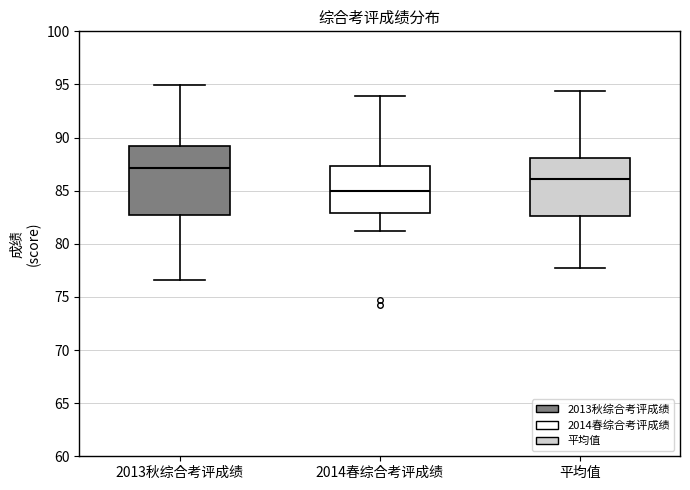

Reading left to right, read every box against the y-axis: the position of its median line, the range the box covers, and the ends of its whiskers. The values are not printed on the chart, so give them approximately, as read against the axis.

2013秋综合考评成绩: median 87.0, box 82.5 to 89.0, whiskers 76.5 to 95.0
2014春综合考评成绩: median 85.0, box 83.0 to 87.5, whiskers 81.0 to 94.0
平均值: median 86.0, box 82.5 to 88.0, whiskers 78.0 to 94.5